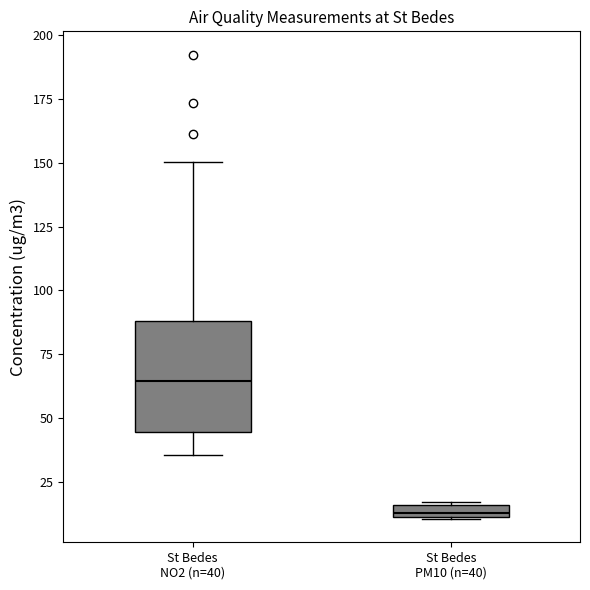

Where does the lower whisker of the box for St Bedes NO2 (n=40) end on the y-axis? The values are not printed on the chart, so give them approximately, as read against the axis.

35